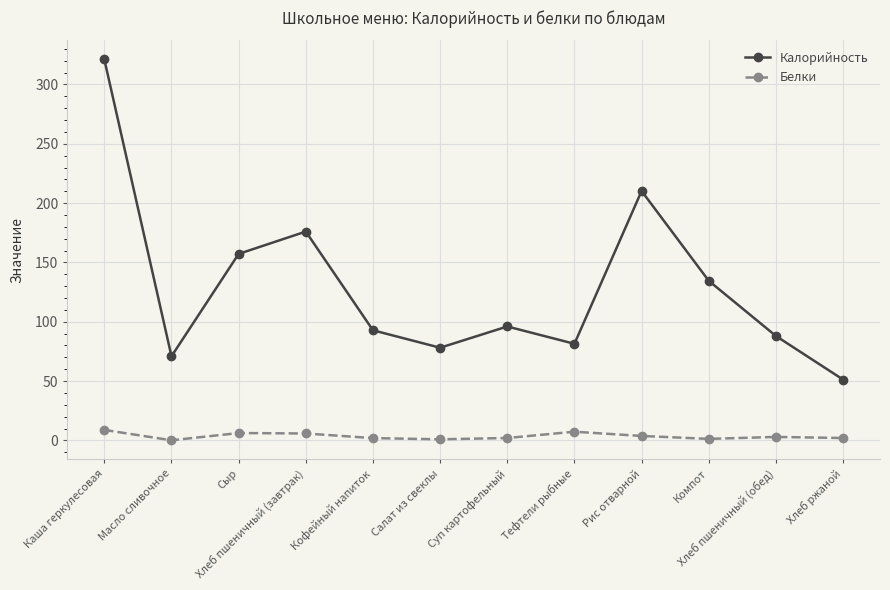

What is the approximate value of Белки at Рис отварной?

3.7